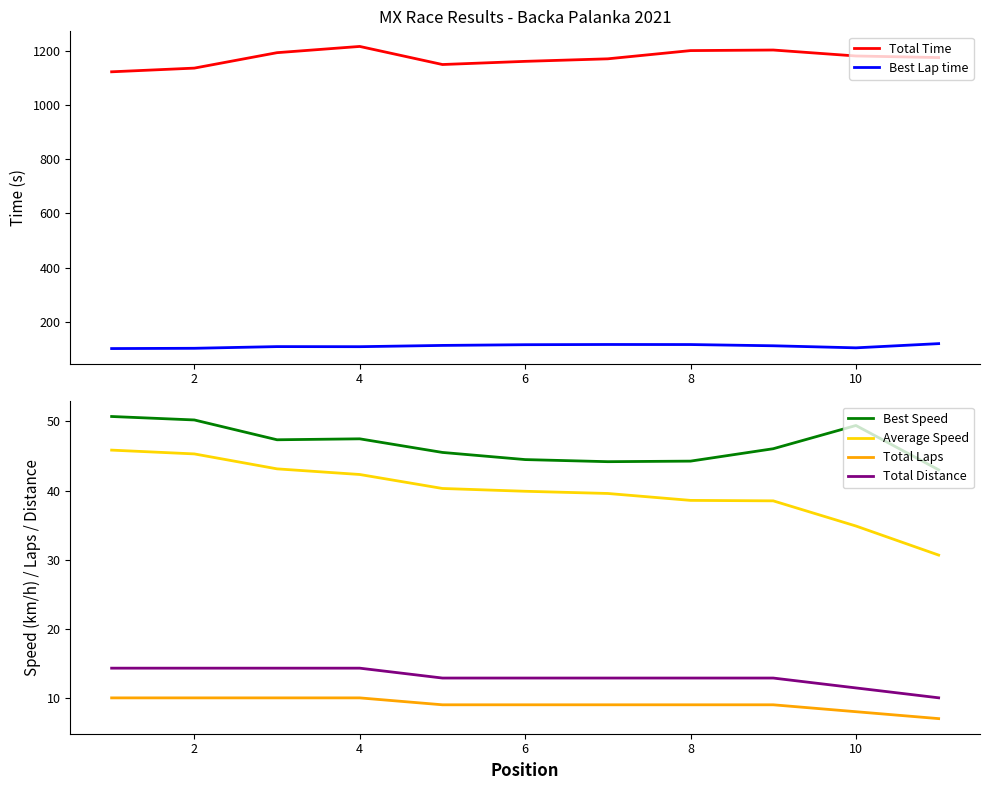

The value of Best Speed at 4 is 47.5. True or false?

True